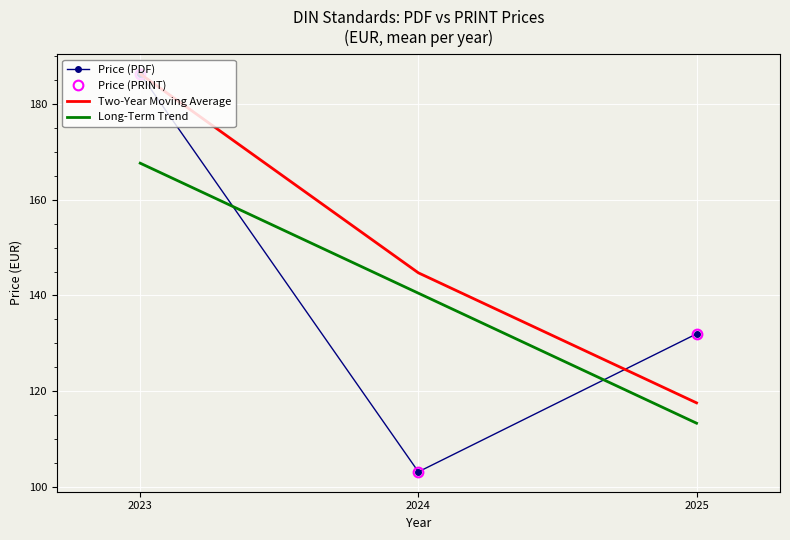

The Long-Term Trend series shows 171.2 at 2025. True or false?

False